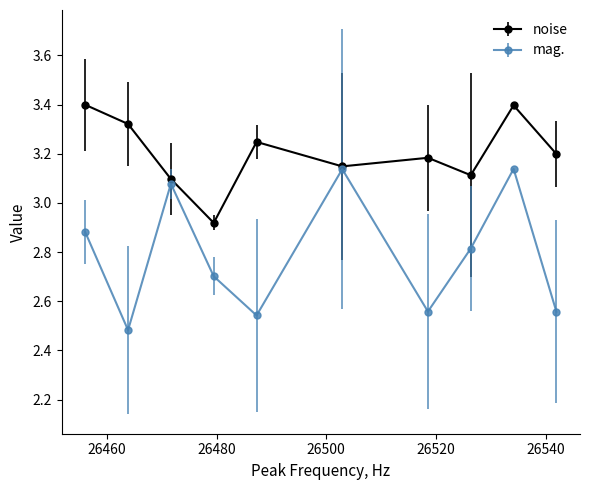

Which series has the largest total across all categories?

noise